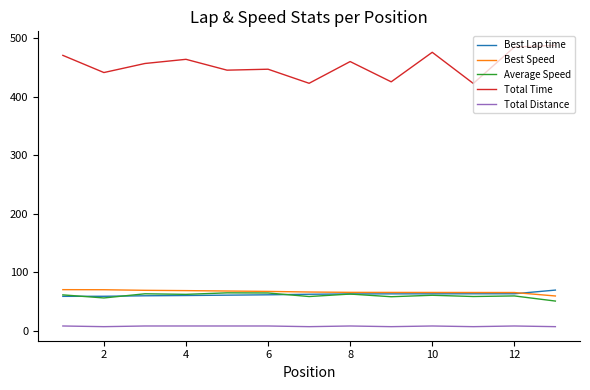

True or false: Average Speed and Total Time cross at least once.

False